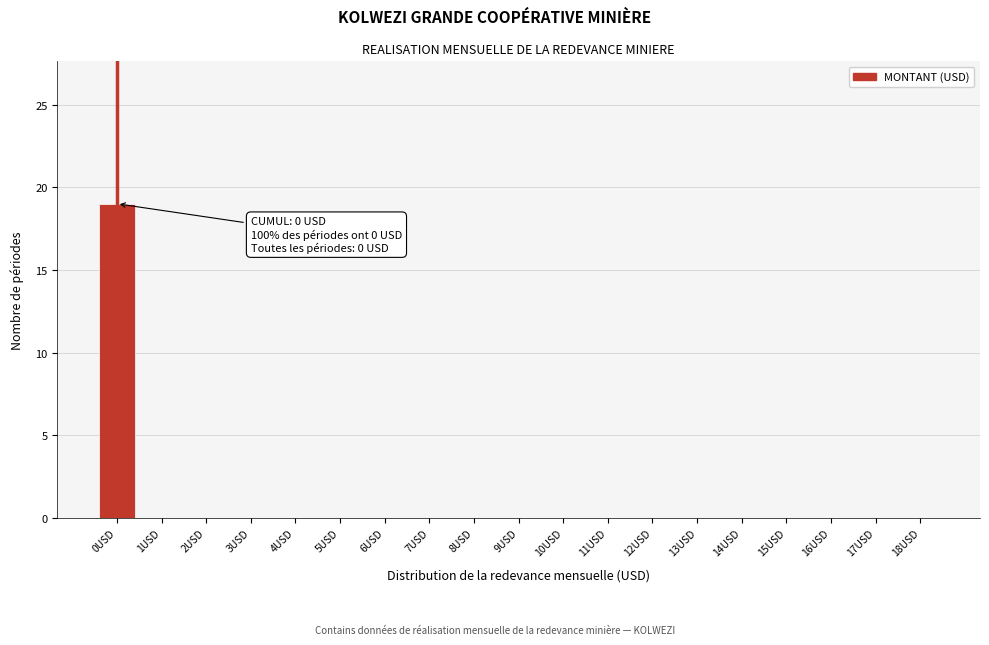

Reading left to right, what are all the values shown in this chart?

0USD=19	1USD=0	2USD=0	3USD=0	4USD=0	5USD=0	6USD=0	7USD=0	8USD=0	9USD=0	10USD=0	11USD=0	12USD=0	13USD=0	14USD=0	15USD=0	16USD=0	17USD=0	18USD=0